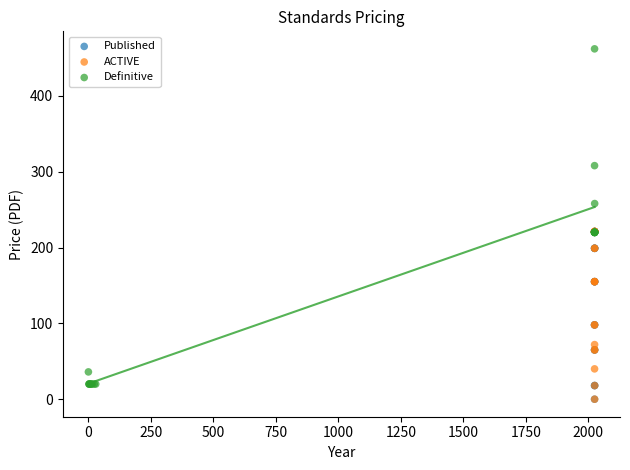

Which series reaches the maximum Y coordinate?

Definitive